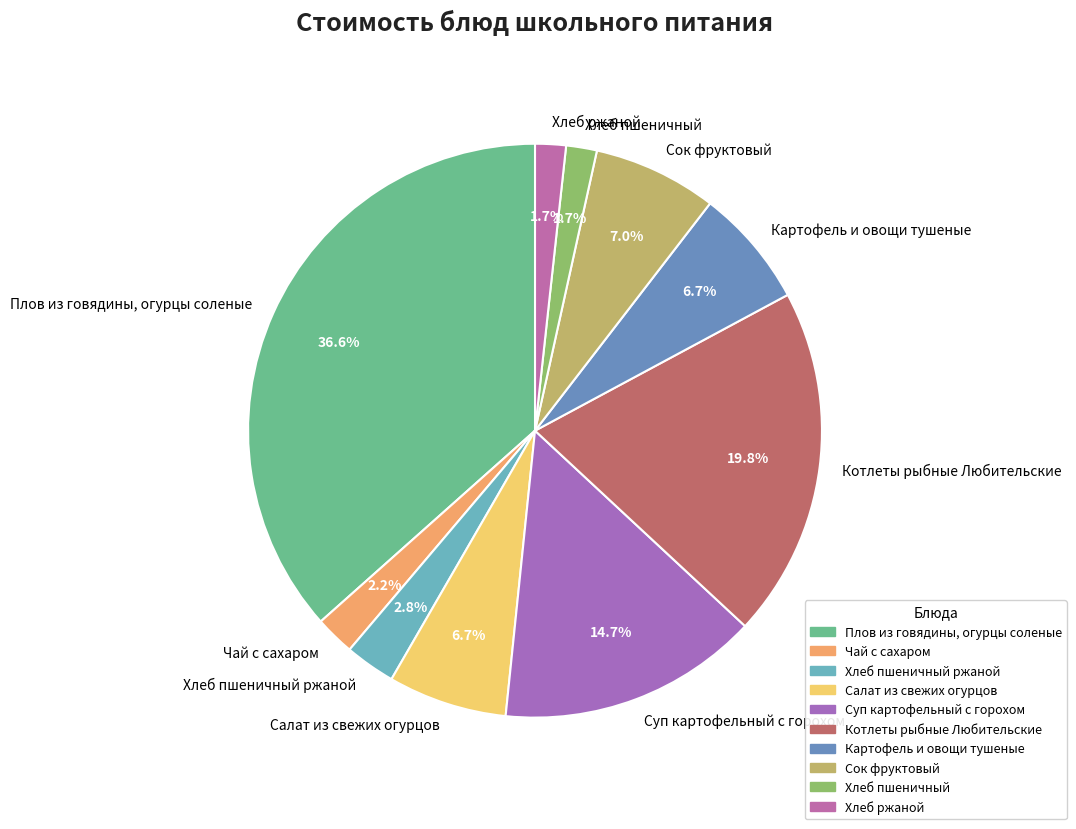

Is the sum of Чай с сахаром and Хлеб пшеничный greater than half?

No